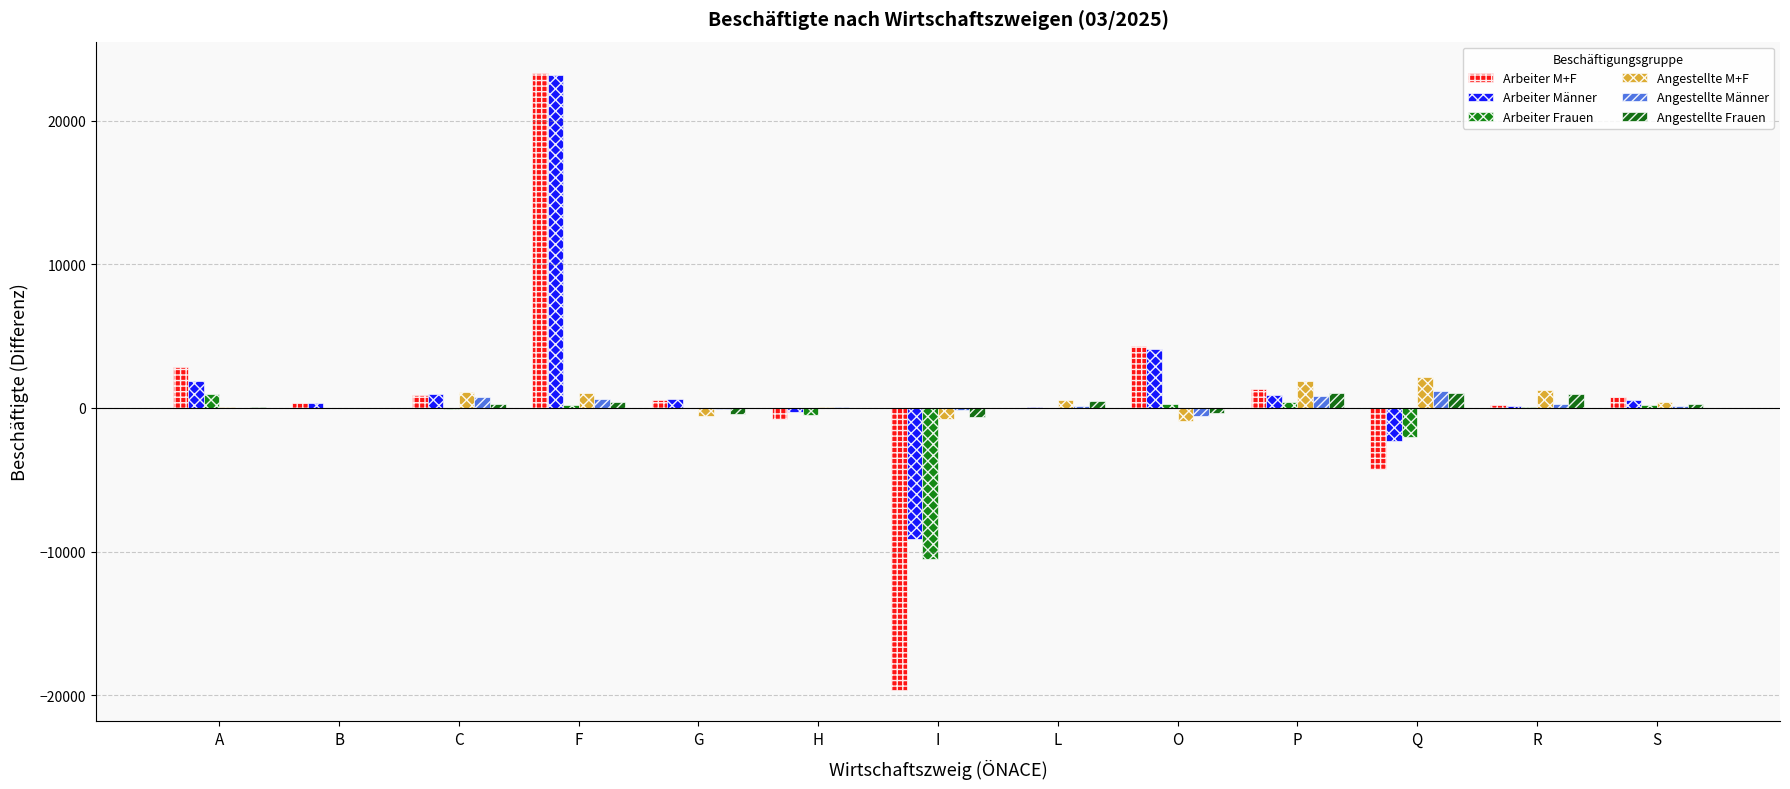

What is the maximum value shown in the chart?

23361